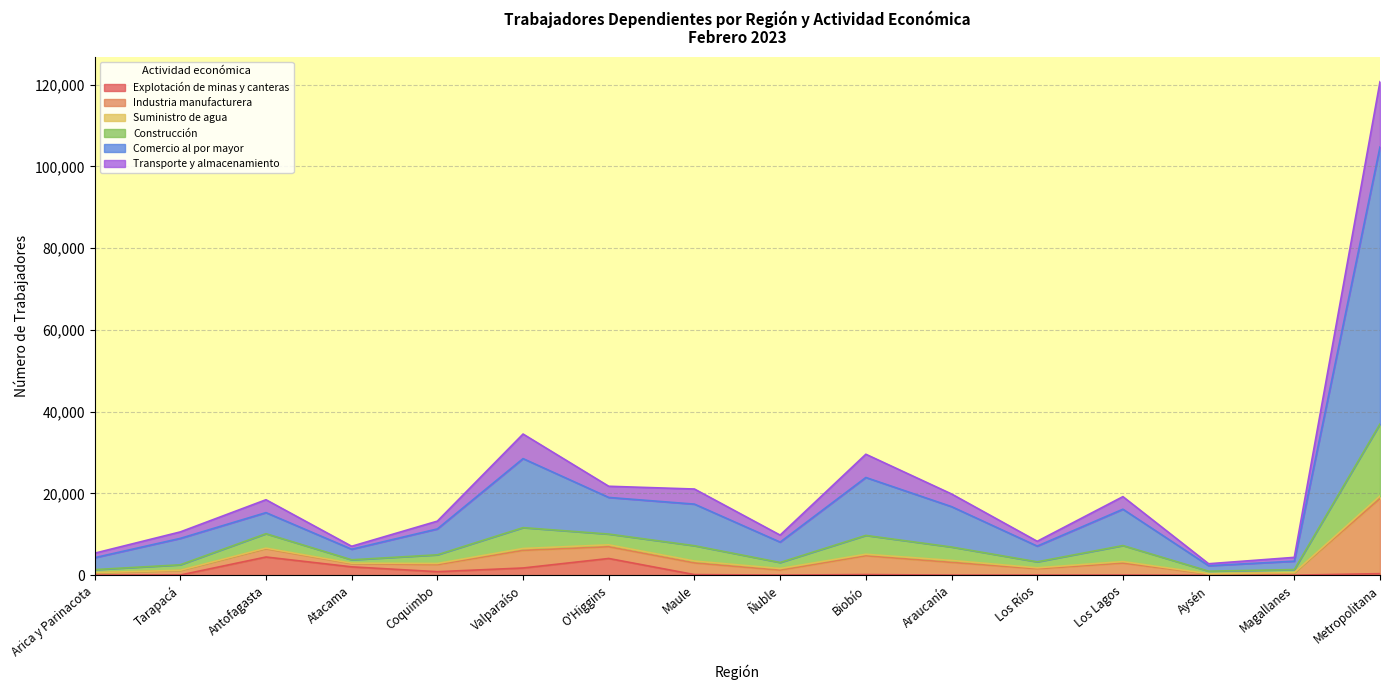

At which category does the chart reach its minimum across all series?

Aysén